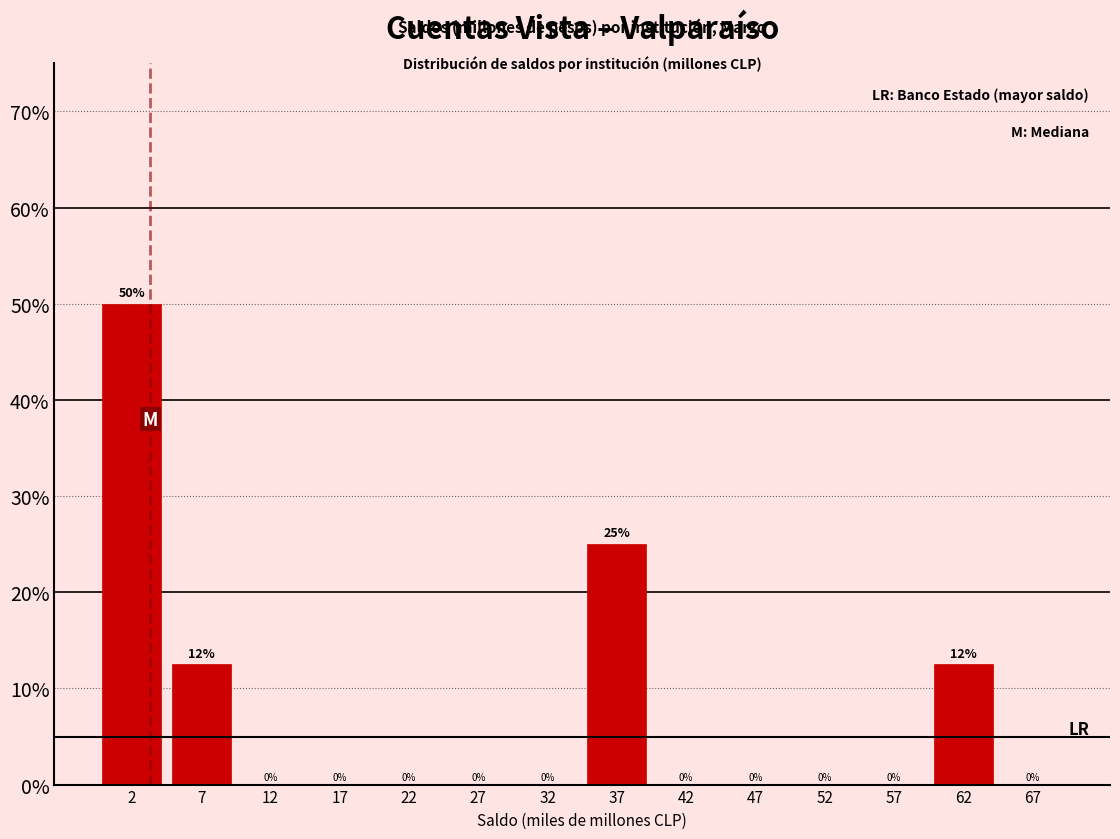

What is the maximum value shown in the chart?

50.0